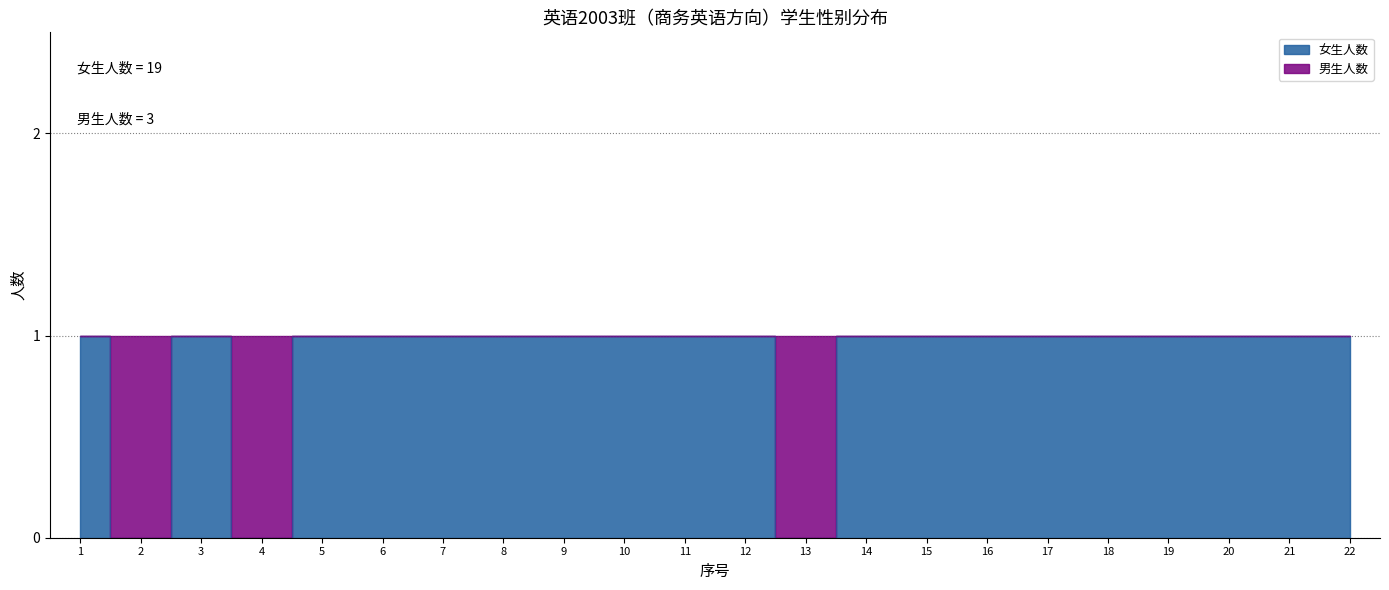

How many interior local peaks (higher than both neighbors) does the data have?

1